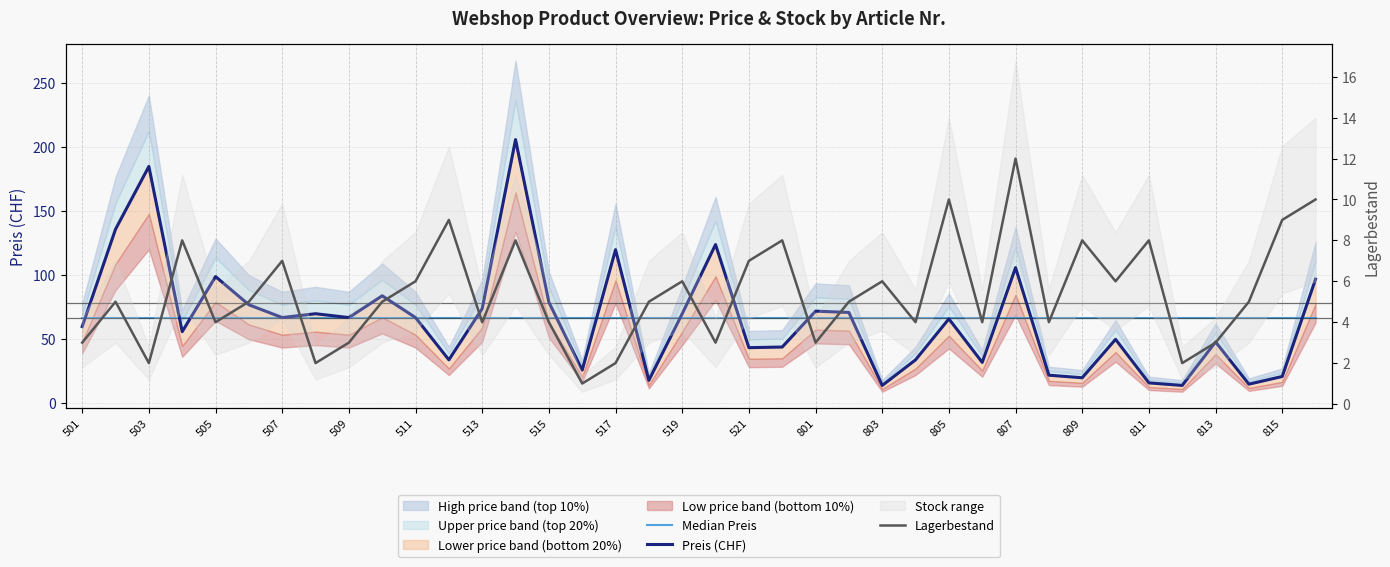

List the series in order of their peak value, highest first.

Preis (CHF), Median Preis, Lagerbestand